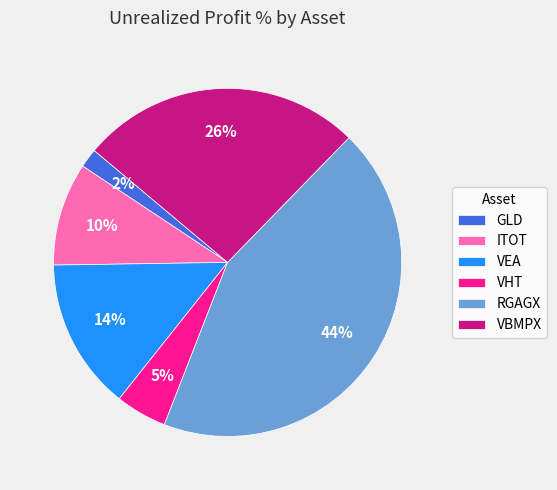

Does VHT account for over 50% of the chart?

No